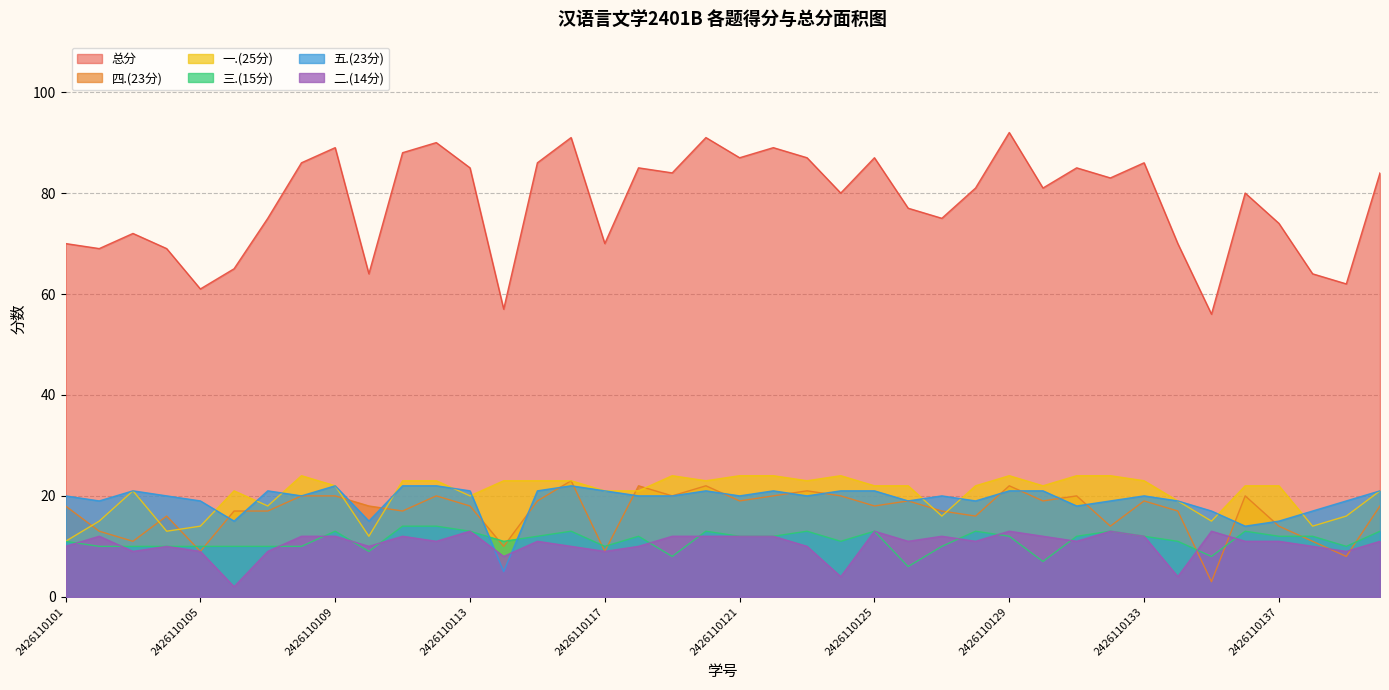

How many lines are shown in the chart?

6